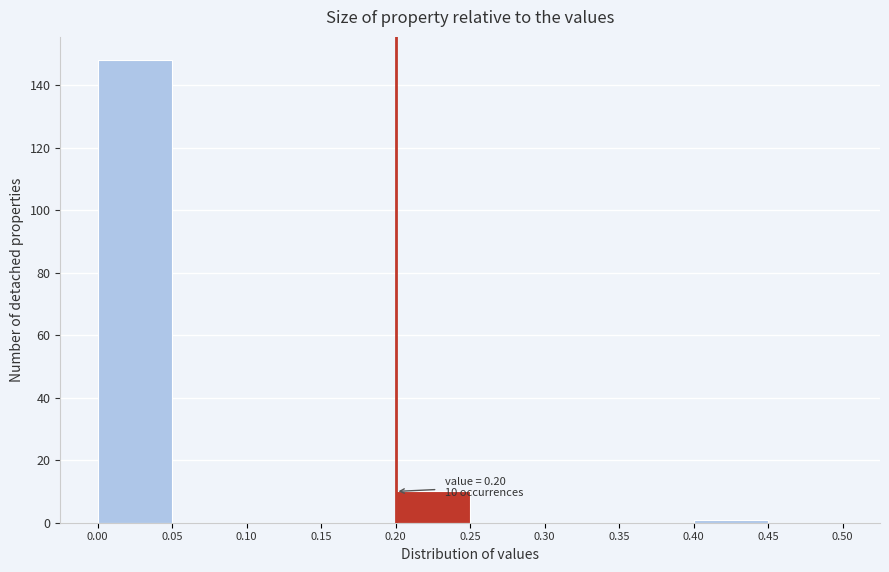

Over which range of the x-axis is the bar tallest?

0.00 to 0.05